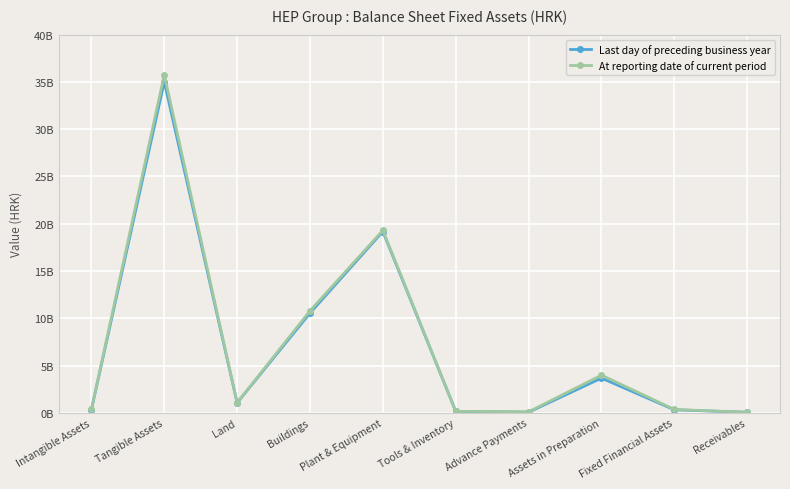

What is the difference between the second highest and second lowest values in the At reporting date of current period series?

19195209004